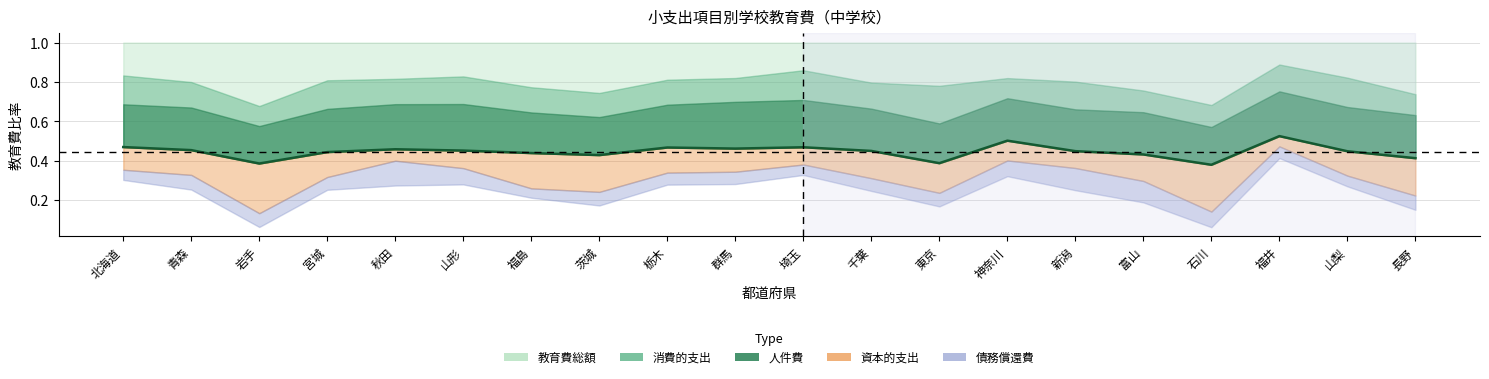

How many points are lower than both their immediate neighbors (excluding endpoints)?

5